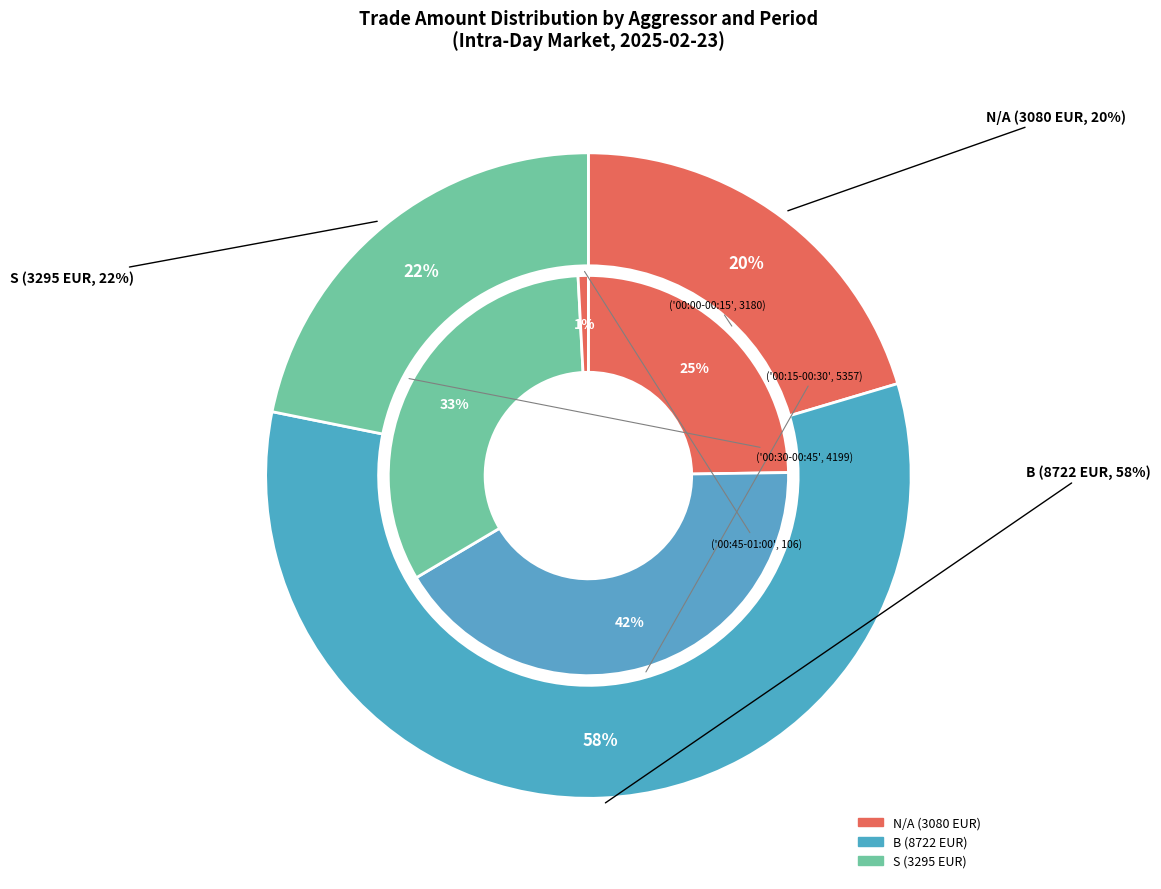

The 18 slice represents 1% of the pie. True or false?

False